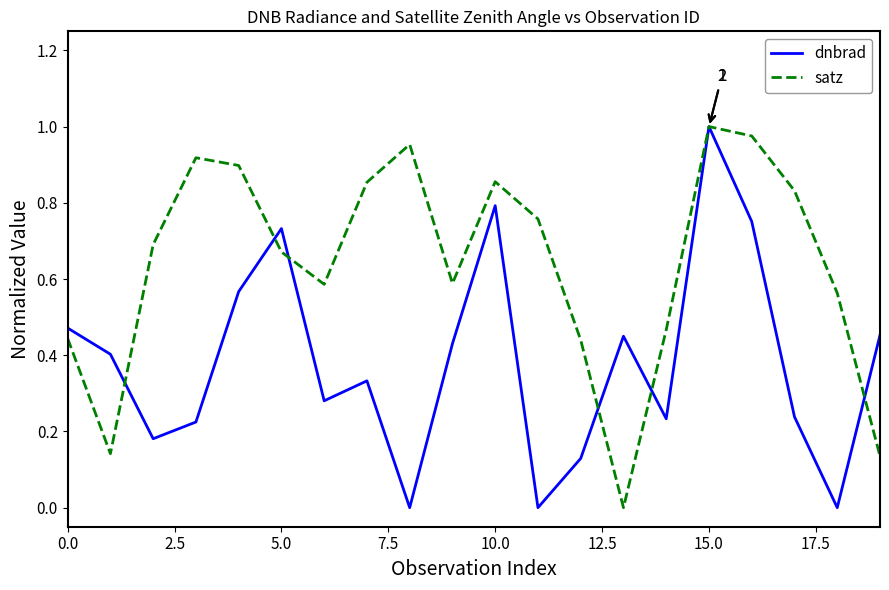

Which series has the largest total across all categories?

satz